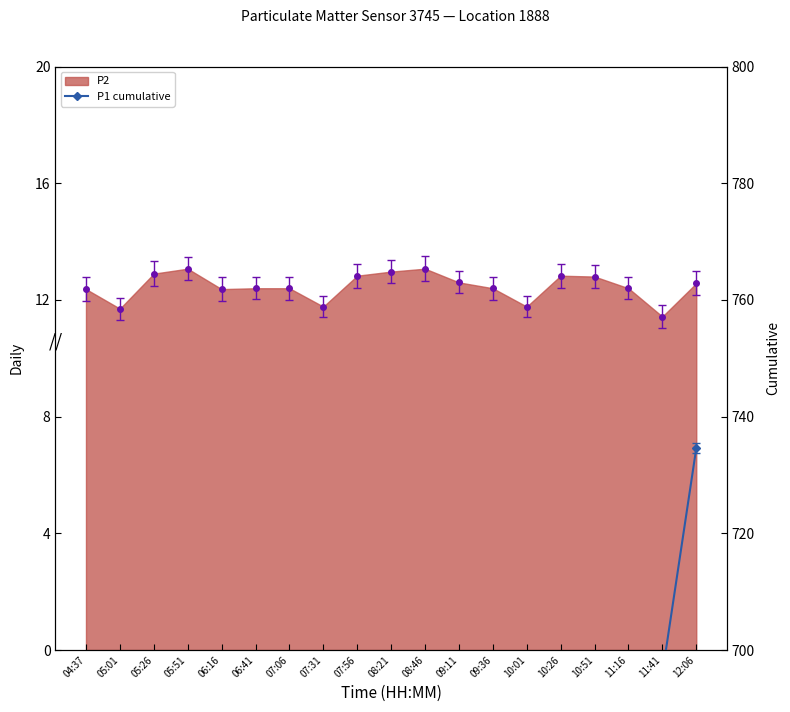

Does the chart have visible grid lines?

No